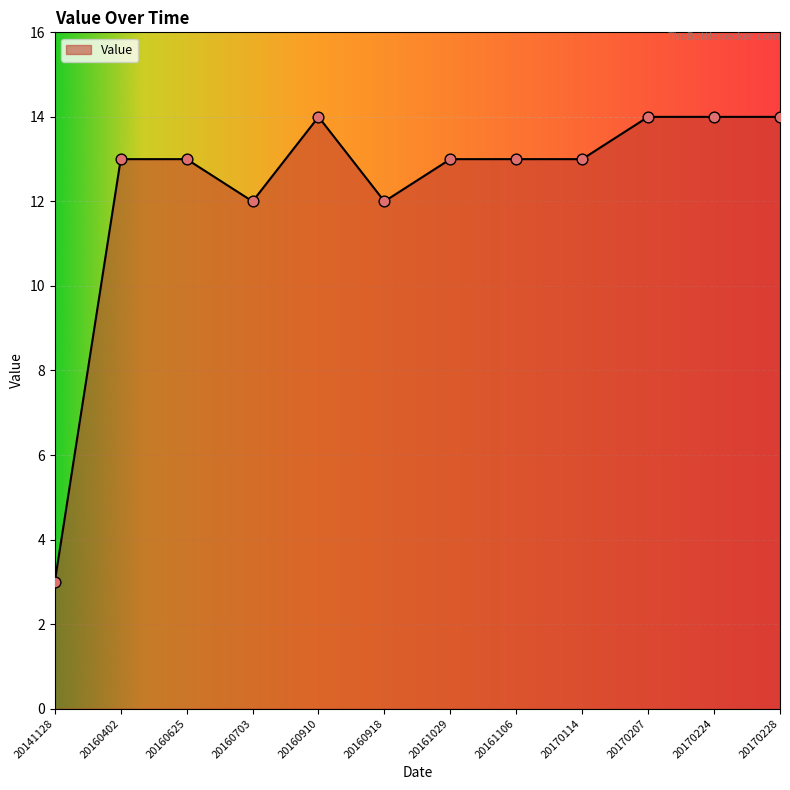

Which has a higher value, 20170228 or 20141128?

20170228